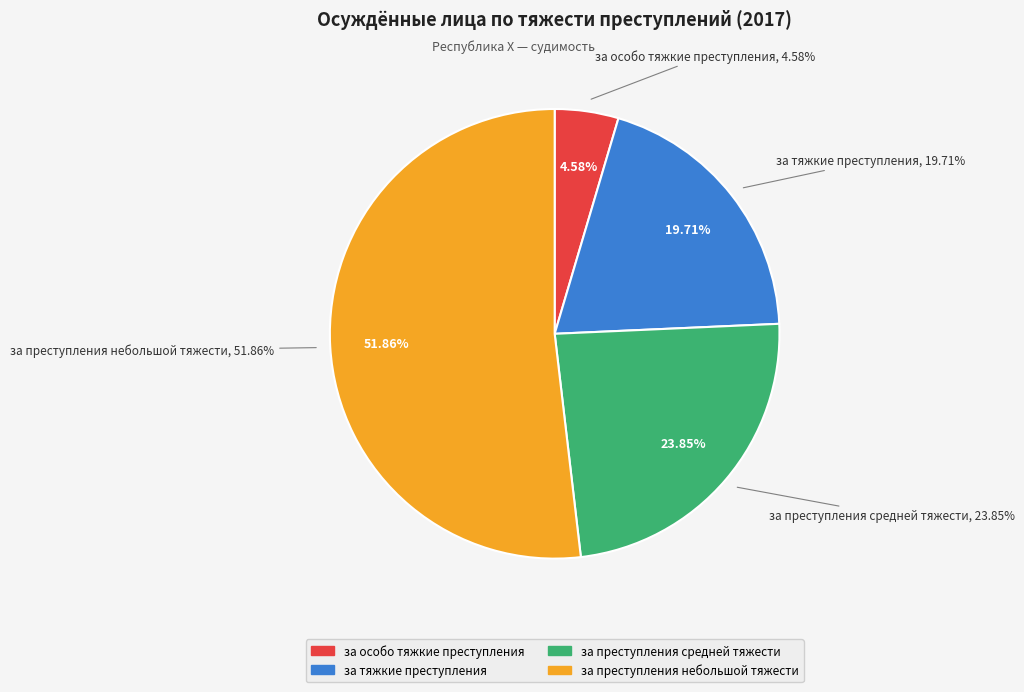

To the nearest percent, what portion does за преступления небольшой тяжести represent?

52%